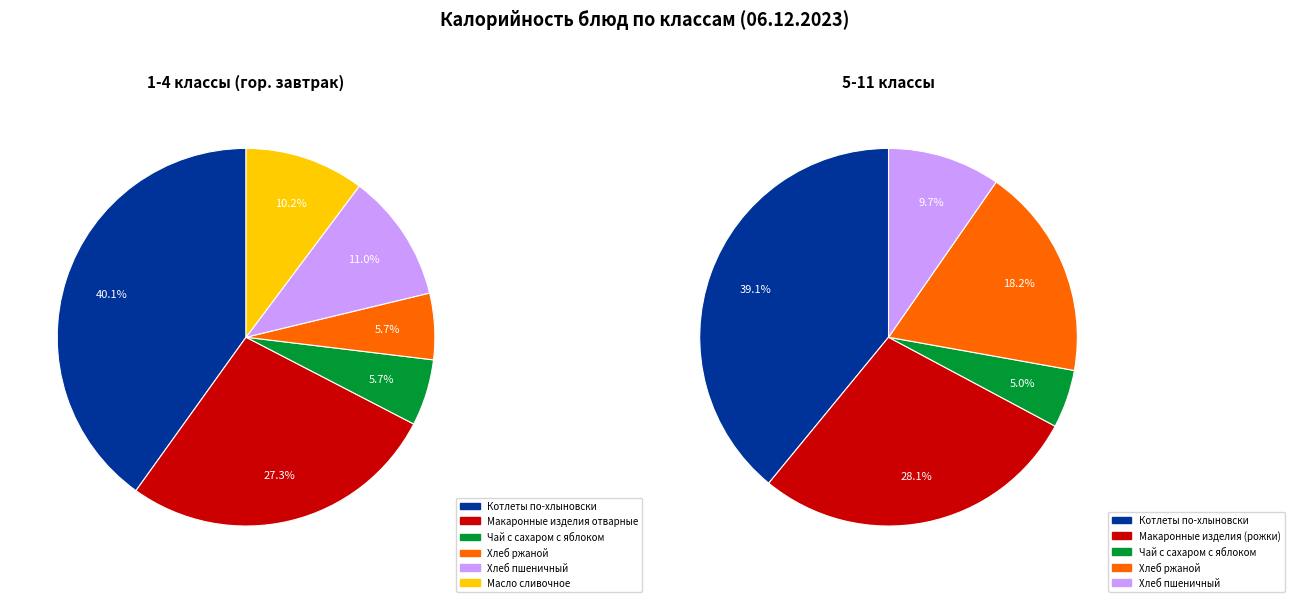

Rank the categories by value from lowest to highest.

Хлеб ржаной, Чай с сахаром с яблоком, Масло сливочное, Хлеб пшеничный, Макаронные изделия отварные, Котлеты по-хлыновски